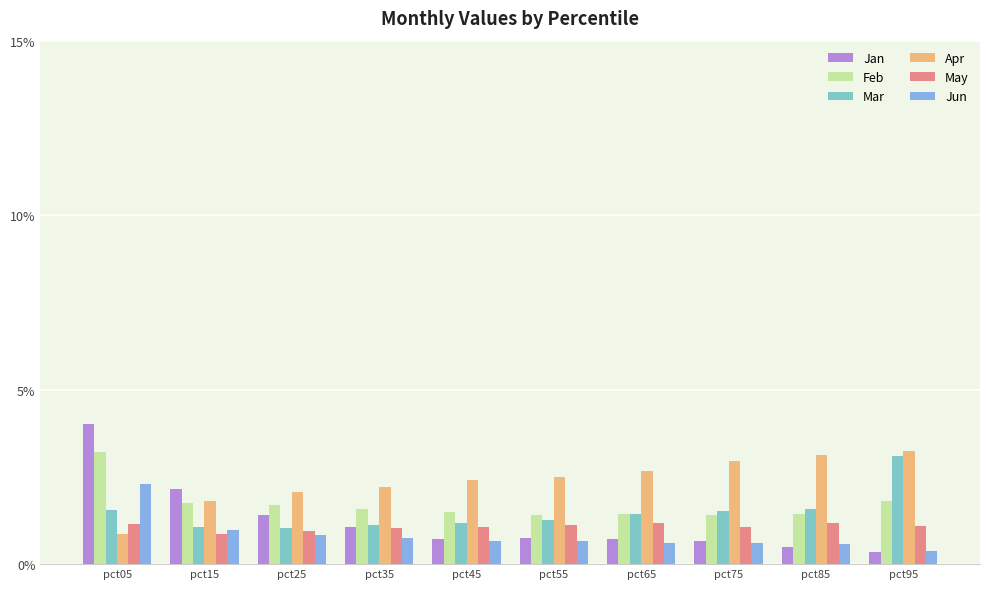

The value of Mar at pct75 is 0.6. True or false?

False